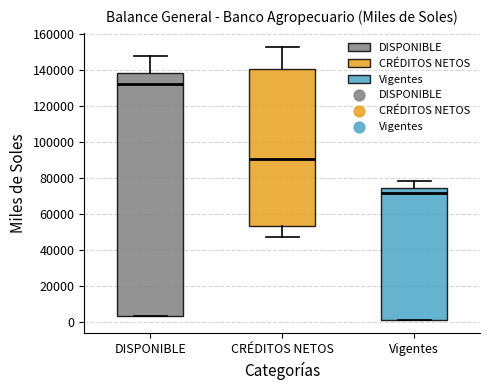

Comparing the boxes themselves (not the whiskers), which one is the tallest?

DISPONIBLE